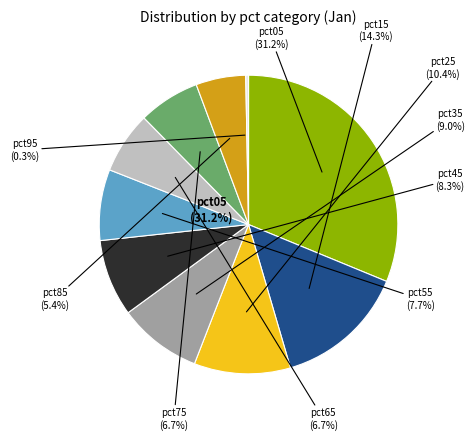

How many slices are in this pie chart?

10